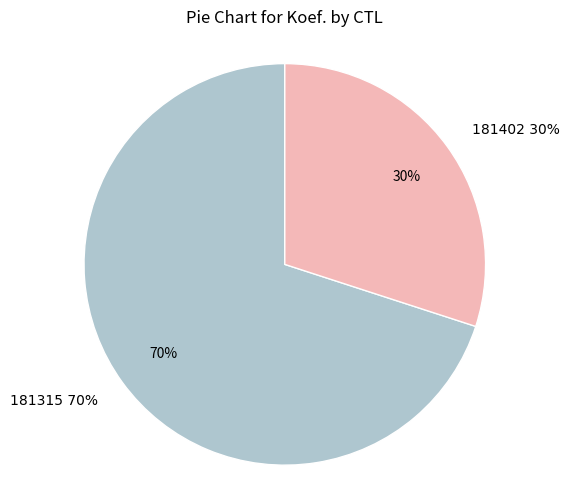

Is there a majority slice in this chart?

Yes